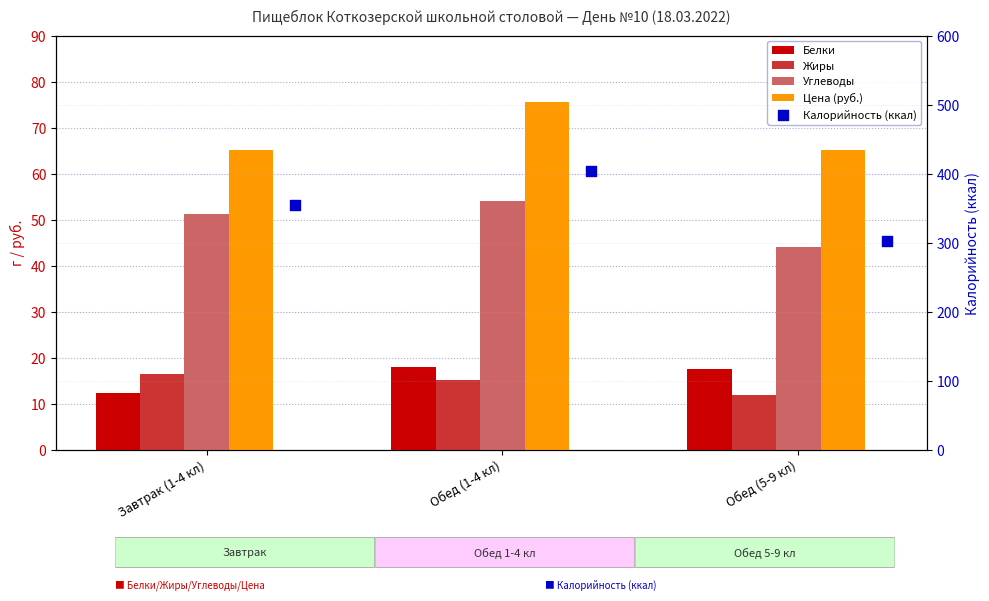

Which series reaches the minimum Y coordinate?

Жиры